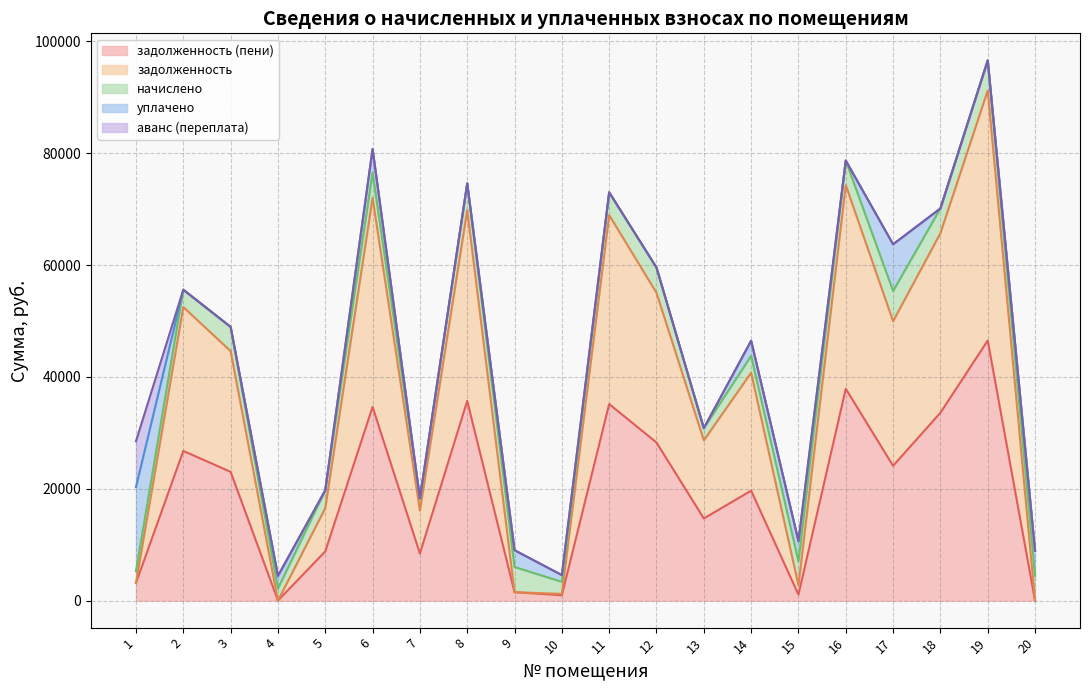

List the labels in order of задолженность value, largest first.

19, 6, 16, 8, 11, 18, 12, 17, 2, 3, 14, 13, 5, 7, 15, 10, 9, 1, 4, 20